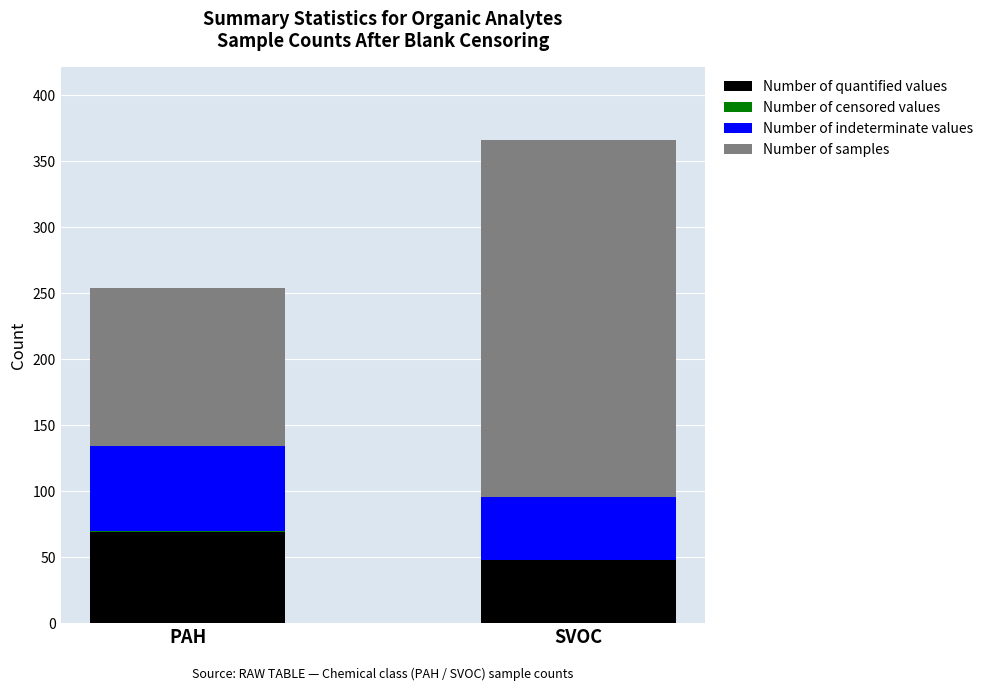

How many data points does each series have?

2